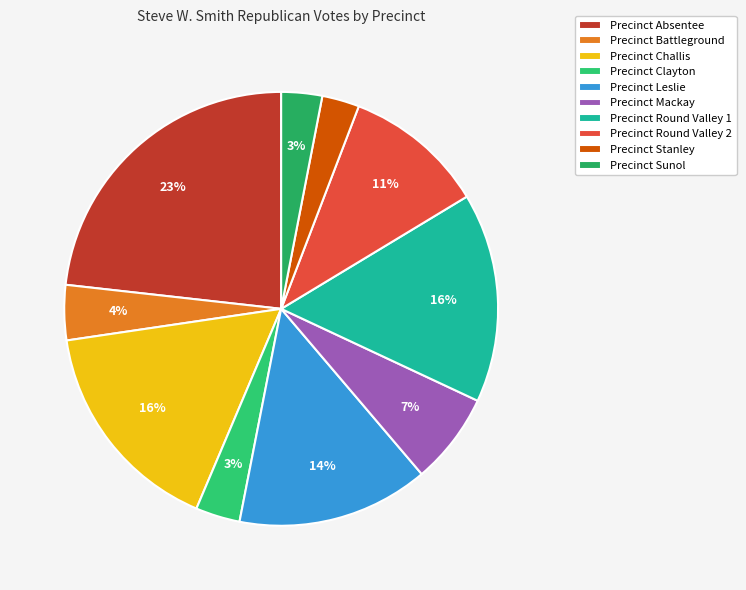

What percentage is the Precinct Clayton slice, to the nearest percent?

3%